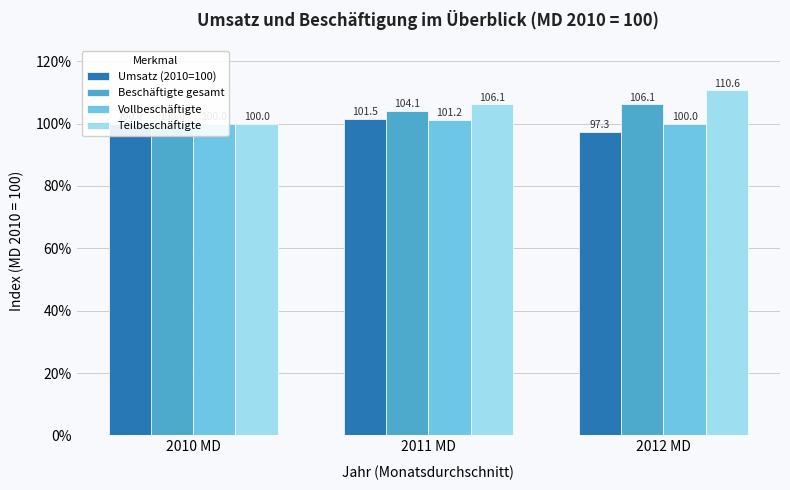

Rank the series at 2011 MD from highest to lowest value.

Teilbeschäftigte, Beschäftigte gesamt, Umsatz (2010=100), Vollbeschäftigte